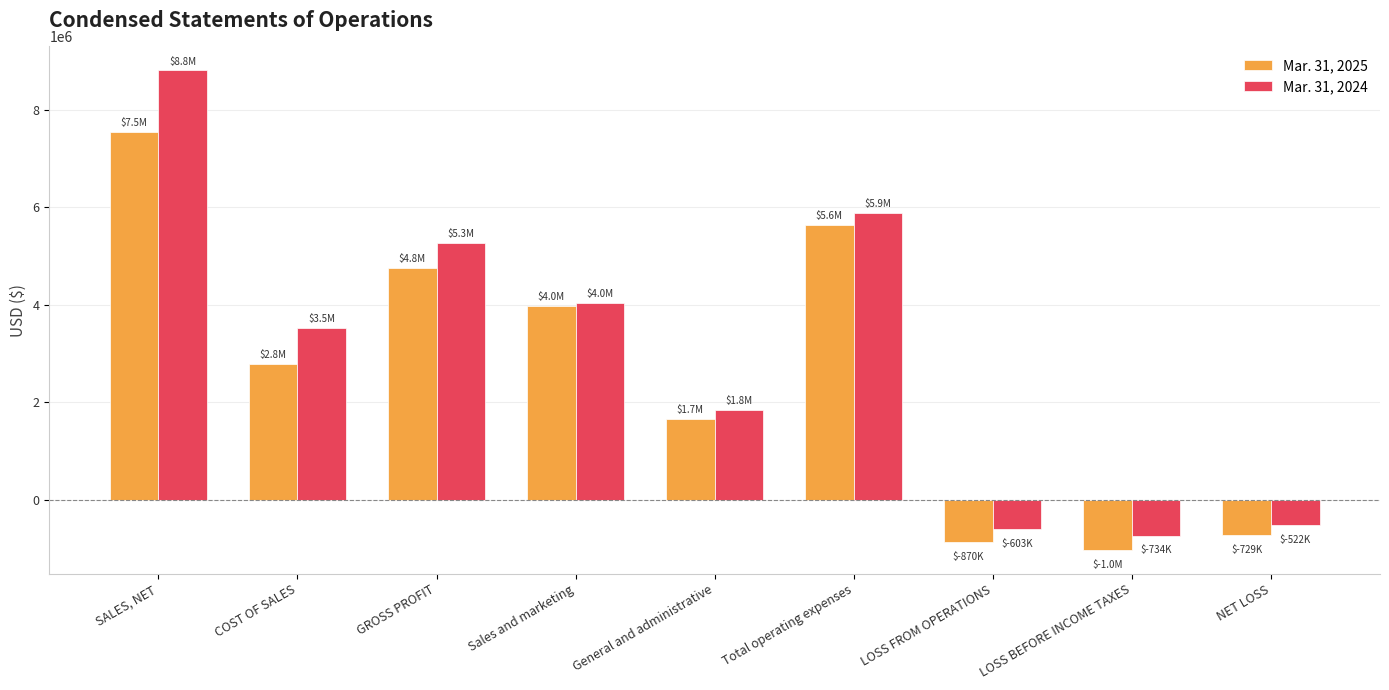

Which series has the largest total across all categories?

Mar. 31, 2024